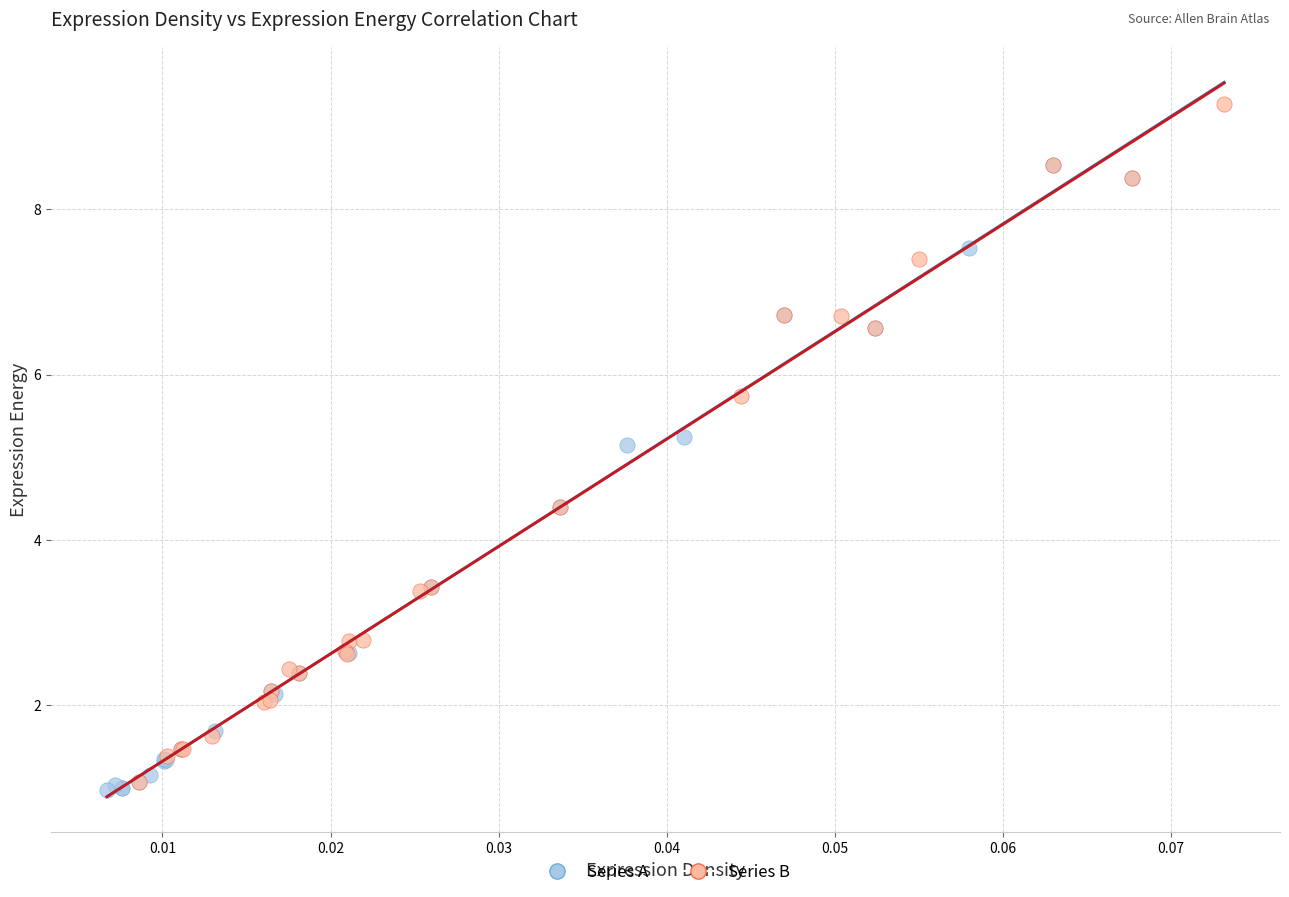

What are all the series names shown in the legend?

Series A, Series B